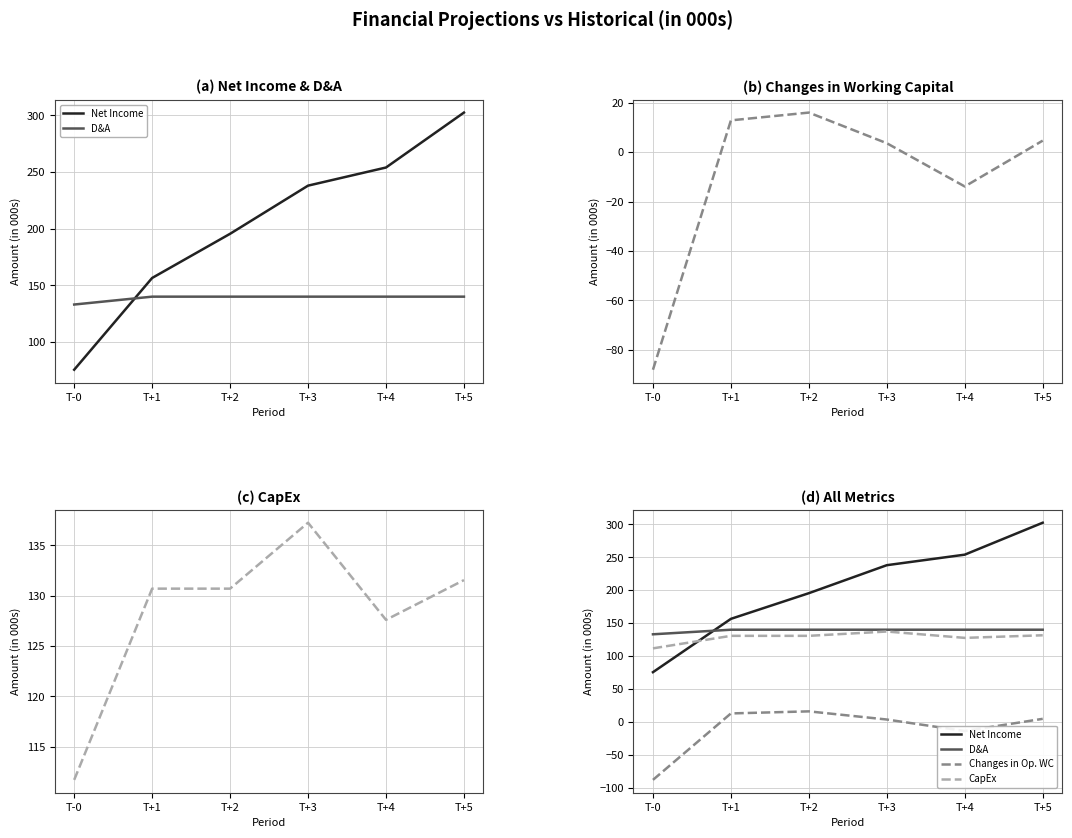

The value of CapEx at T+5 is 54.8. True or false?

False